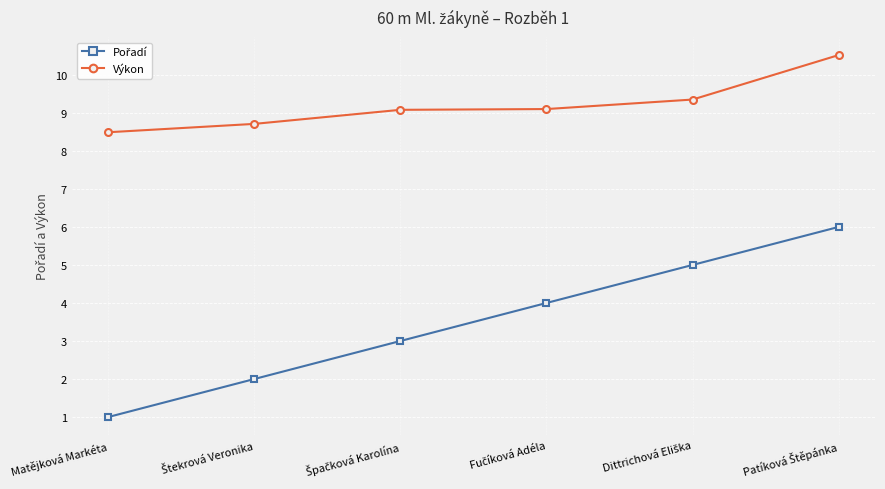

At how many categories does at least one series exceed 2?

6